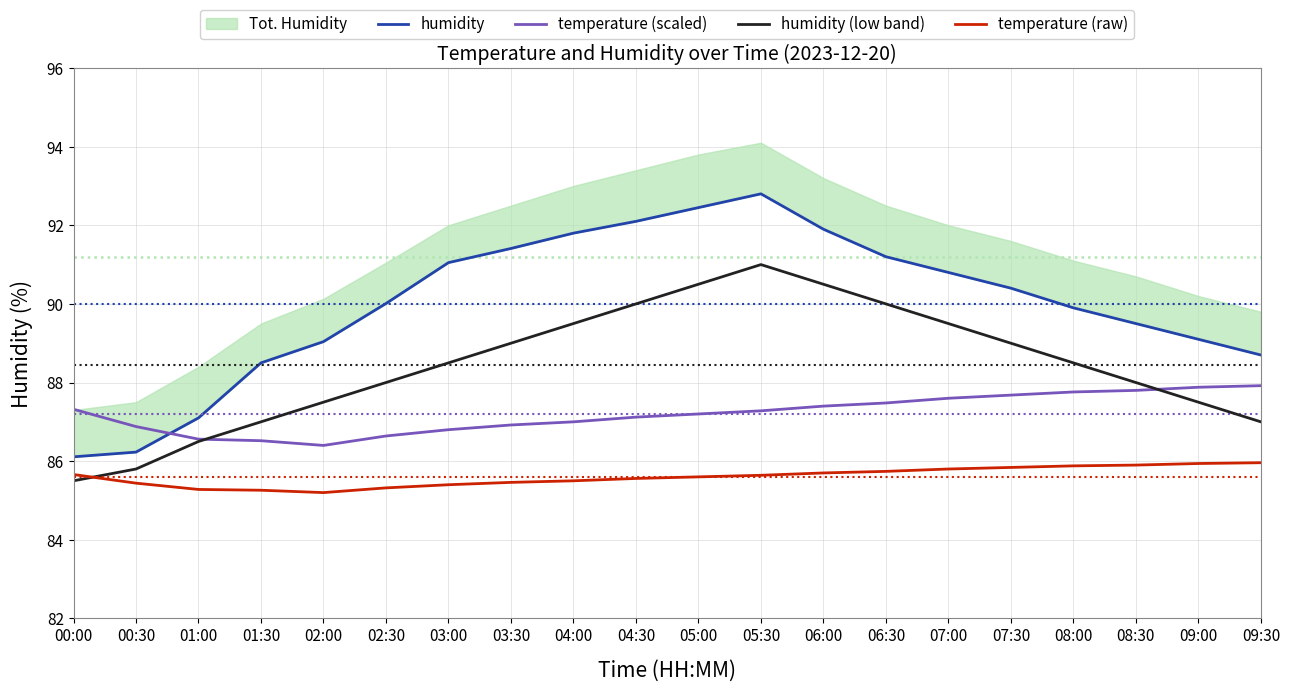

Which category has the lowest value across all series?

02:00